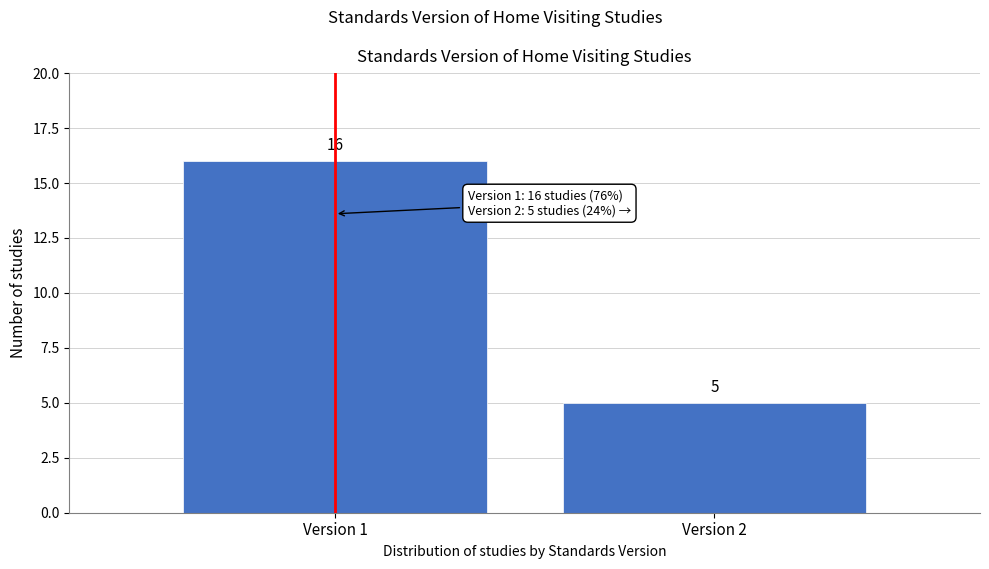

Reading left to right, what are all the values shown in this chart?

16	5